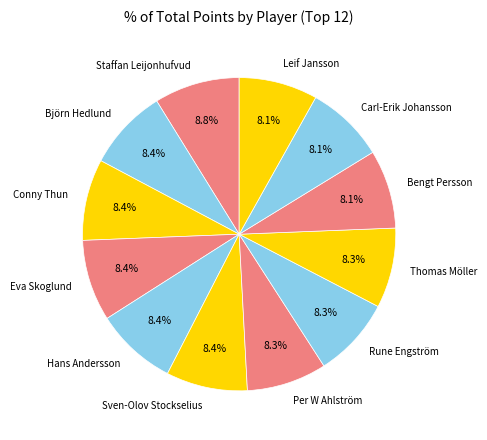

Approximately how many times larger is the value at Per W Ahlström compared to Leif Jansson?

1.0